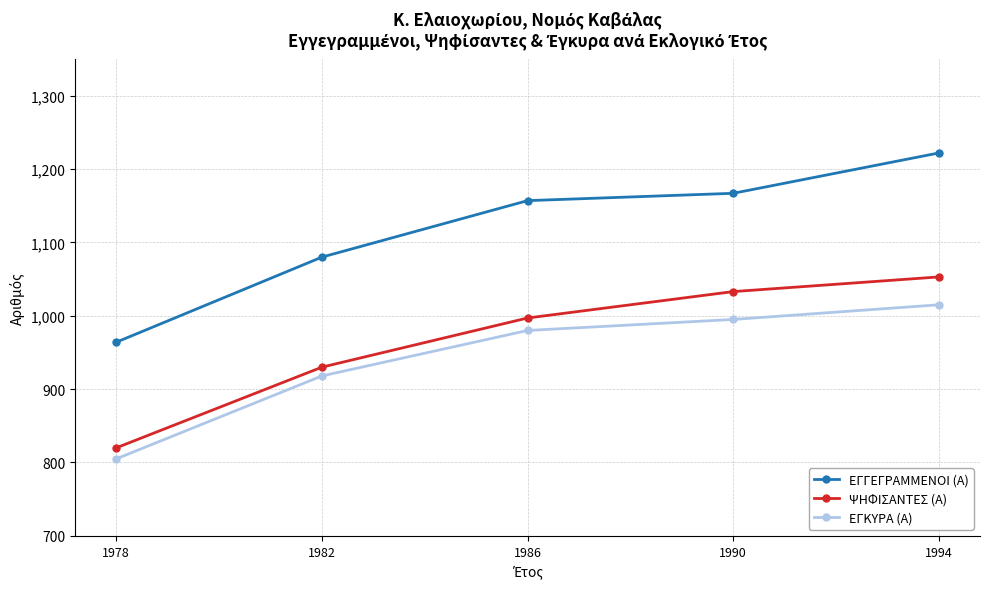

List the labels in order of ΕΓΓΕΓΡΑΜΜΕΝΟΙ (Α) value, smallest first.

1978, 1982, 1986, 1990, 1994